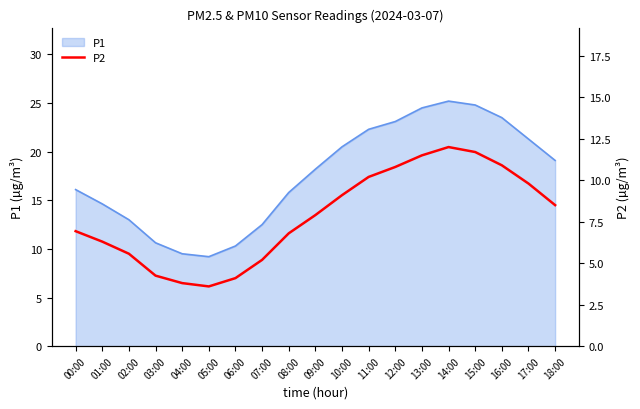

The P1 series shows 10.6 at 03:00. True or false?

True